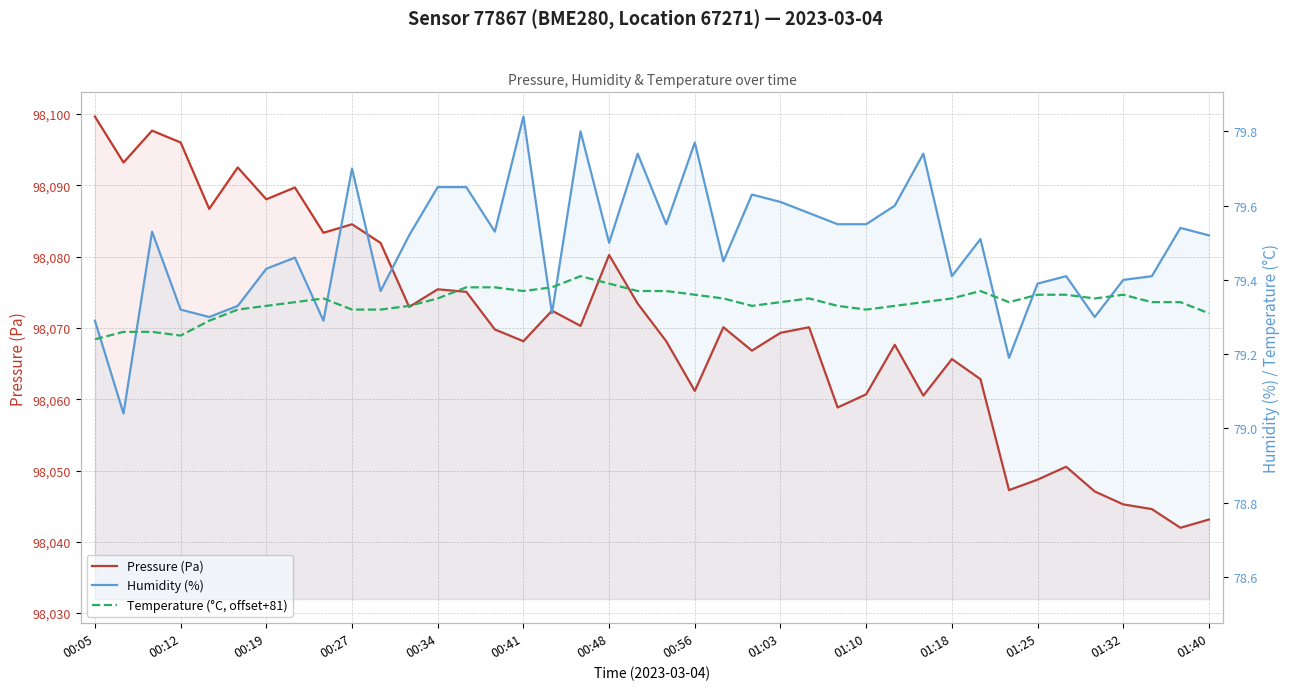

At which label is Temperature (°C, offset+81) closest to 79?

00:05